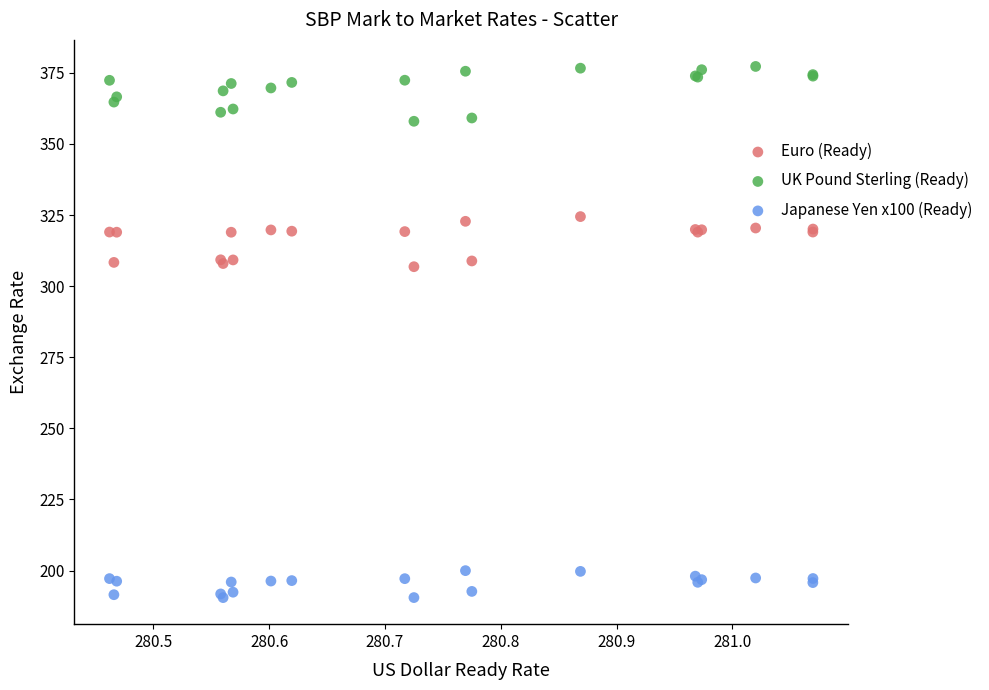

Which series reaches the maximum Y coordinate?

UK Pound Sterling (Ready)